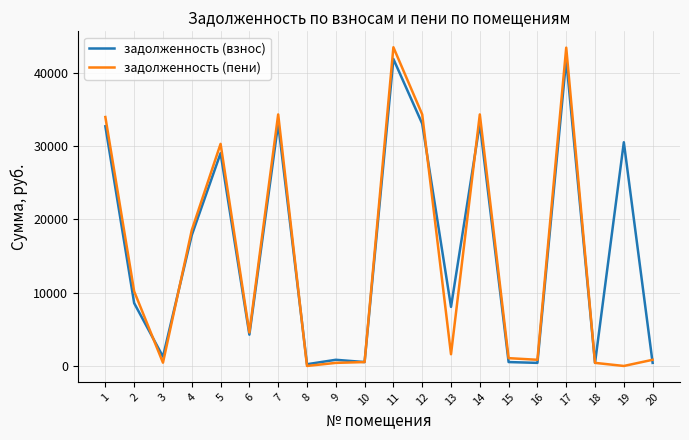

What is the difference between the задолженность (пени) values at 8 and 16?

842.4